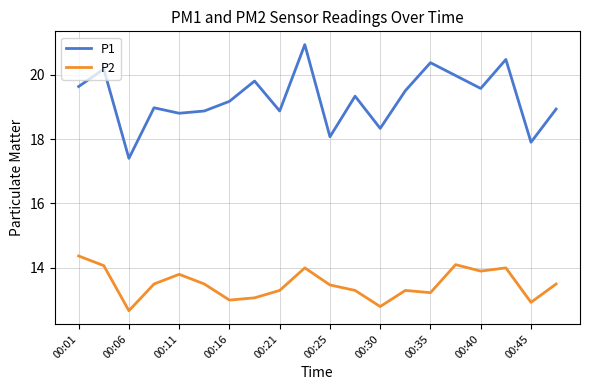

Which series has the widest spread of values?

P1